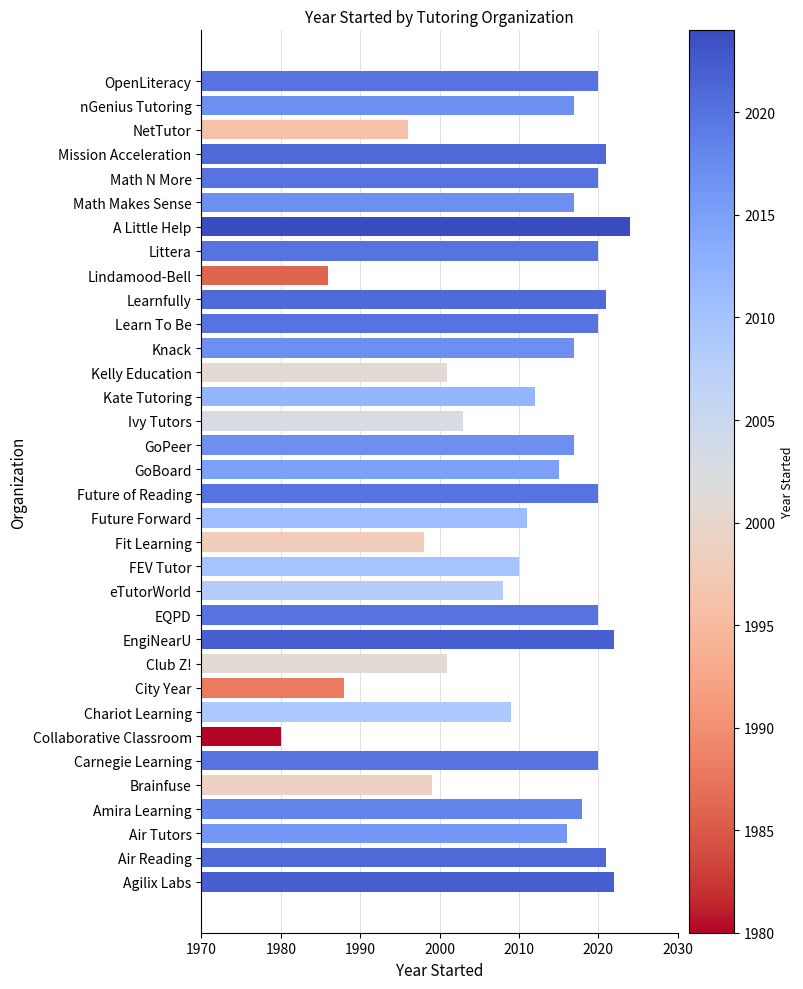

What is the difference between the second highest and minimum values?

42